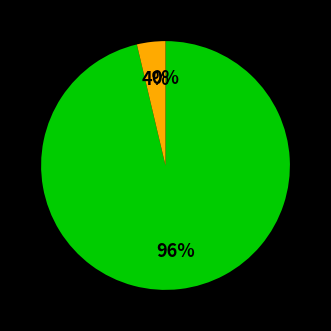

Is there a majority slice in this chart?

Yes